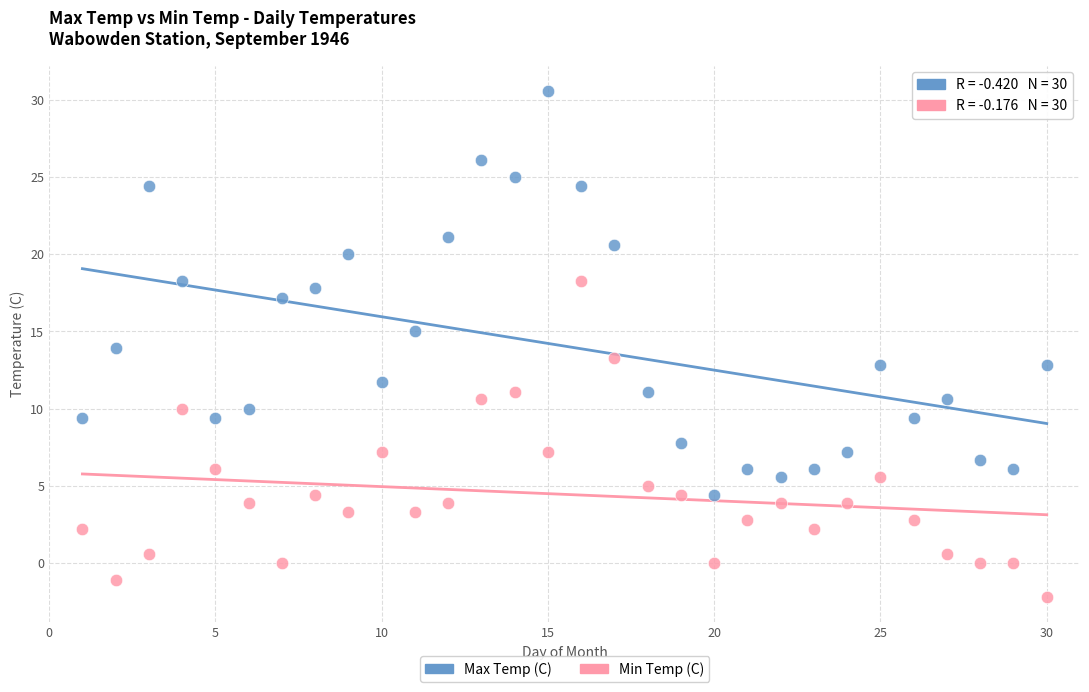

Which series reaches the maximum Y coordinate?

Max Temp (C)